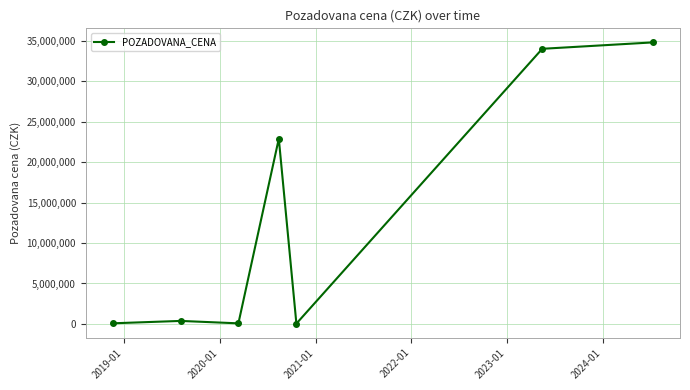

What is the sum of all values?

92271380